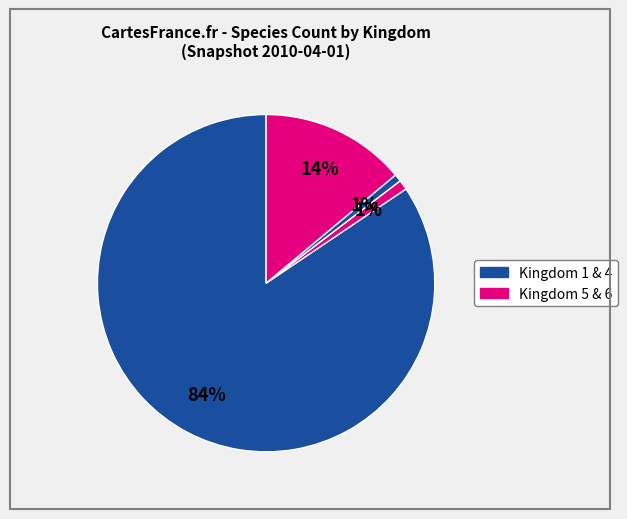

Count the number of slices in the pie.

4